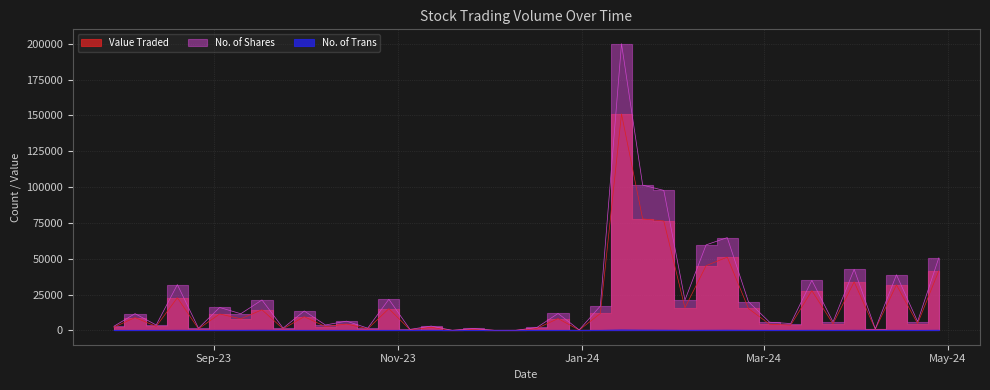

What is the maximum value for Value Traded?

151044